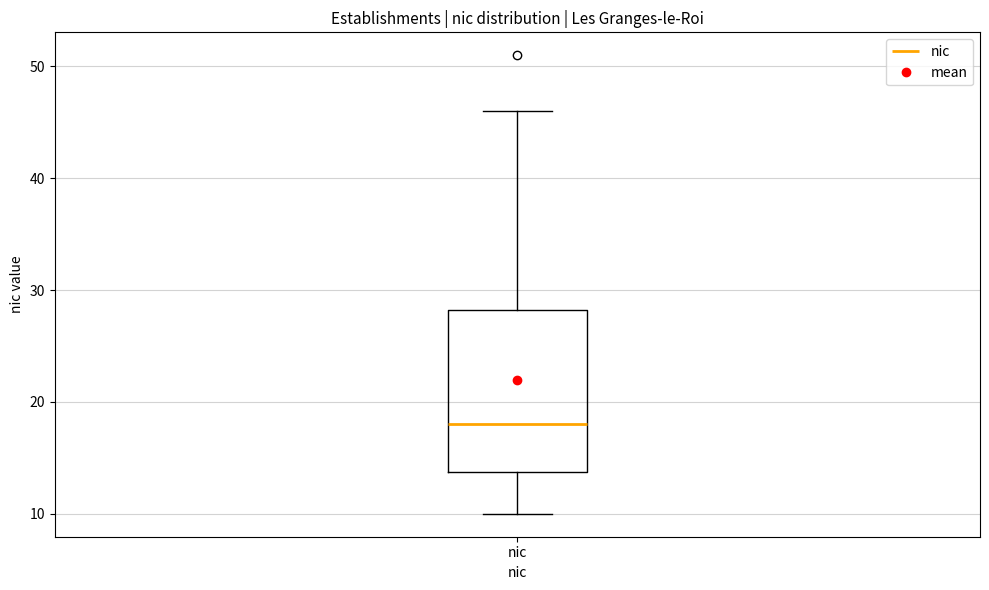

Transcribe this box plot: give where the median line is, the range the box spans, and where the two whiskers end, as read against the y-axis. The values are not printed on the chart, so give them approximately, as read against the axis.

median 18, box 14 to 28, whiskers 10 to 46